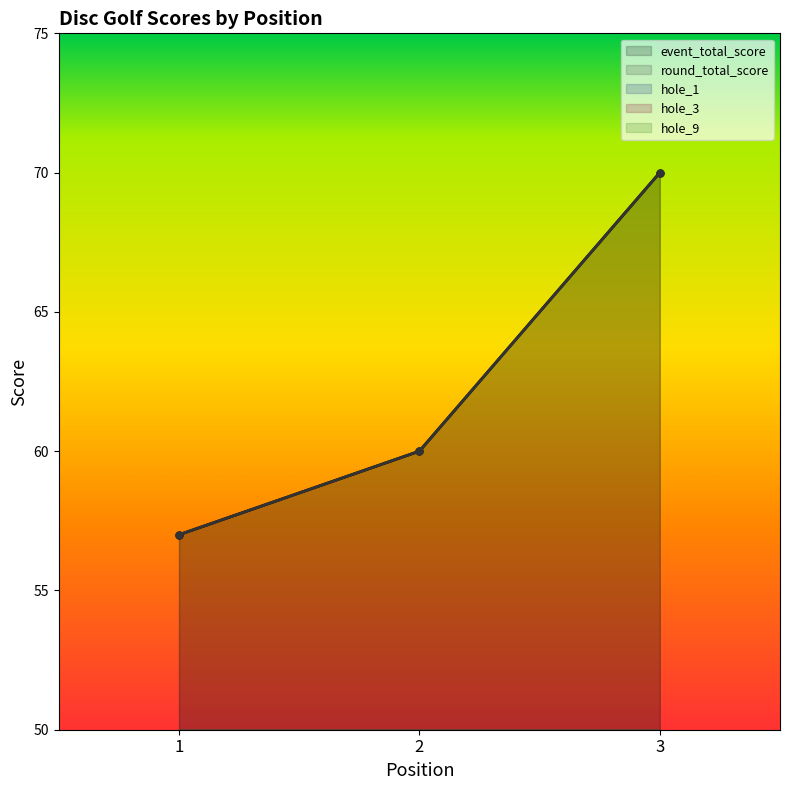

Is the value of round_total_score at 3 greater than the value of hole_3 at 2?

Yes